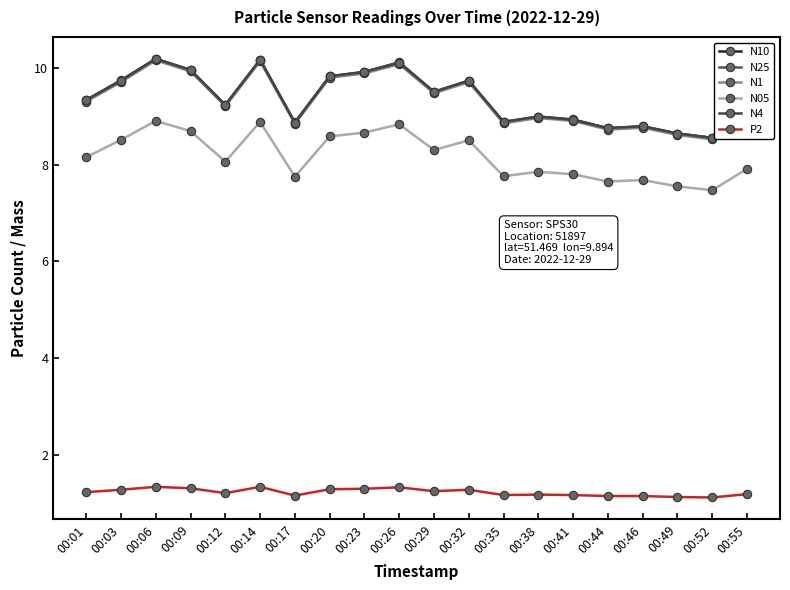

True or false: P2 and N10 cross at least once.

False